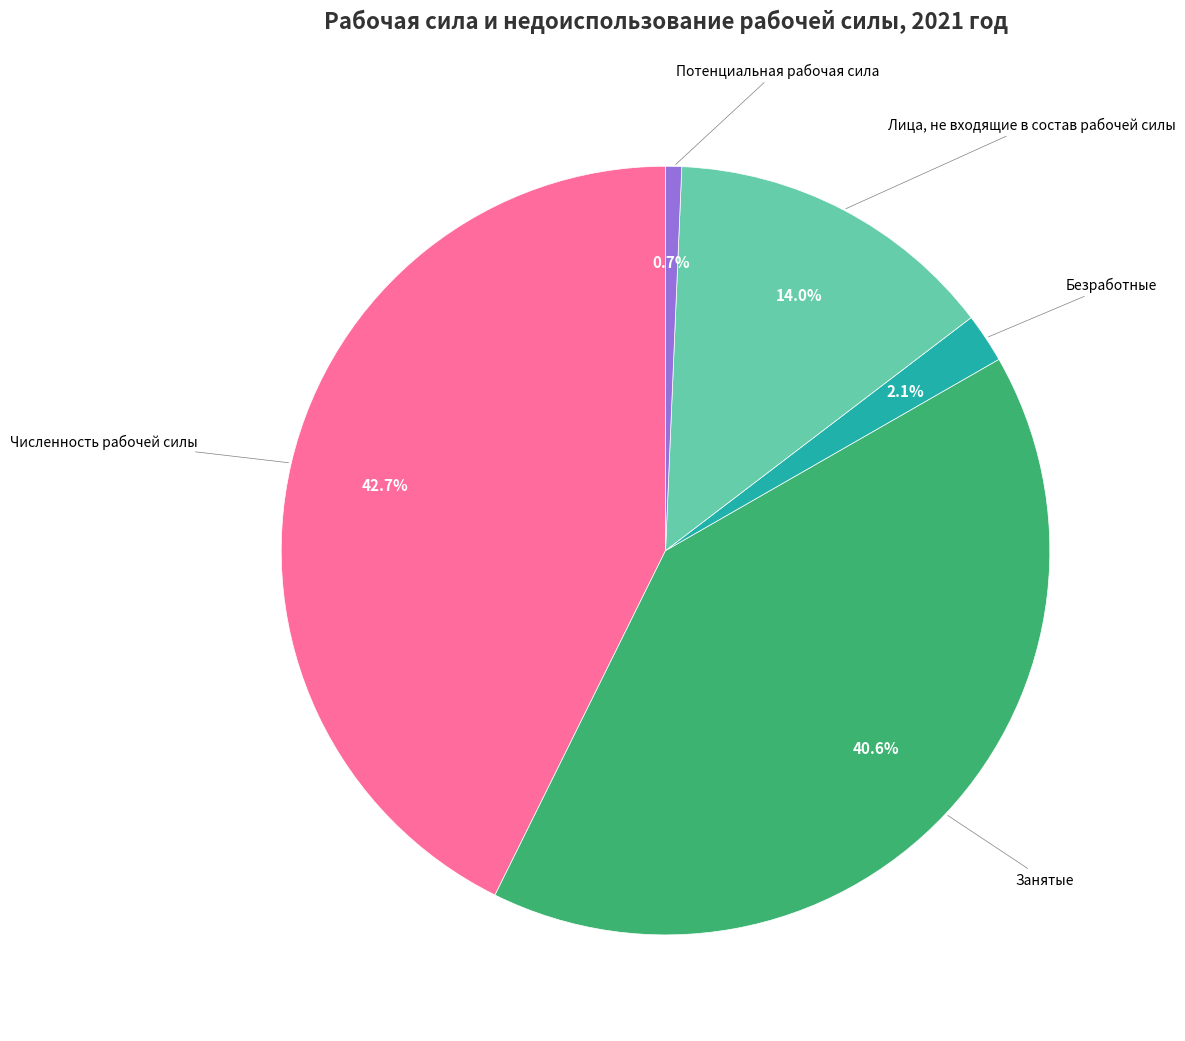

Is there any slice that represents more than half of the pie?

No